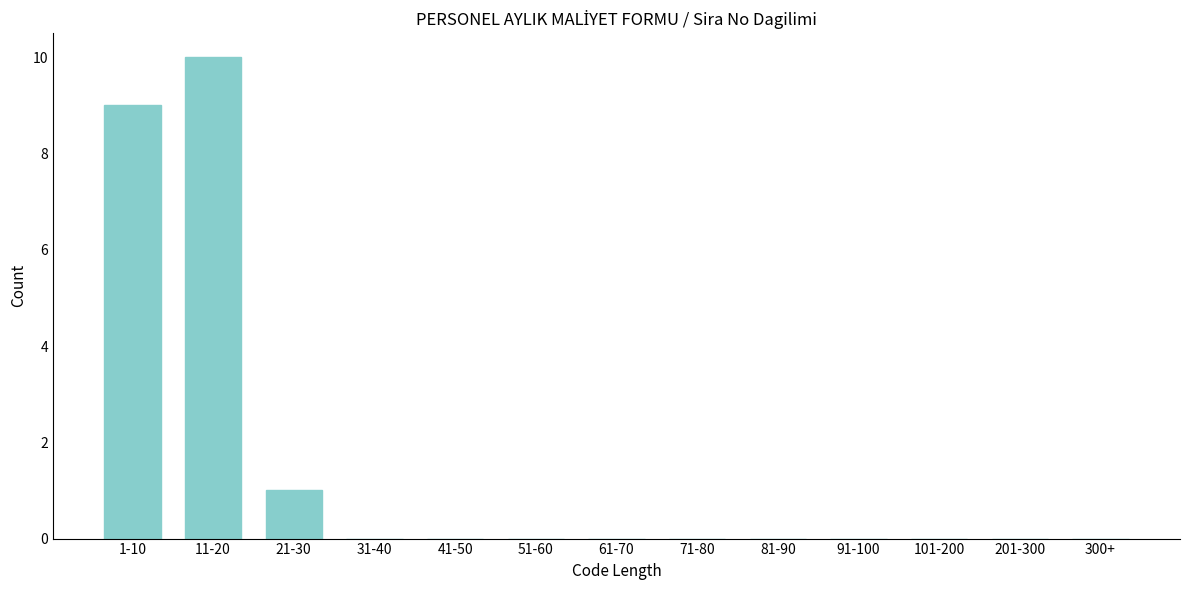

Reading right to left, what are all the values shown in this chart?

300+=0	201-300=0	101-200=0	91-100=0	81-90=0	71-80=0	61-70=0	51-60=0	41-50=0	31-40=0	21-30=1	11-20=10	1-10=9